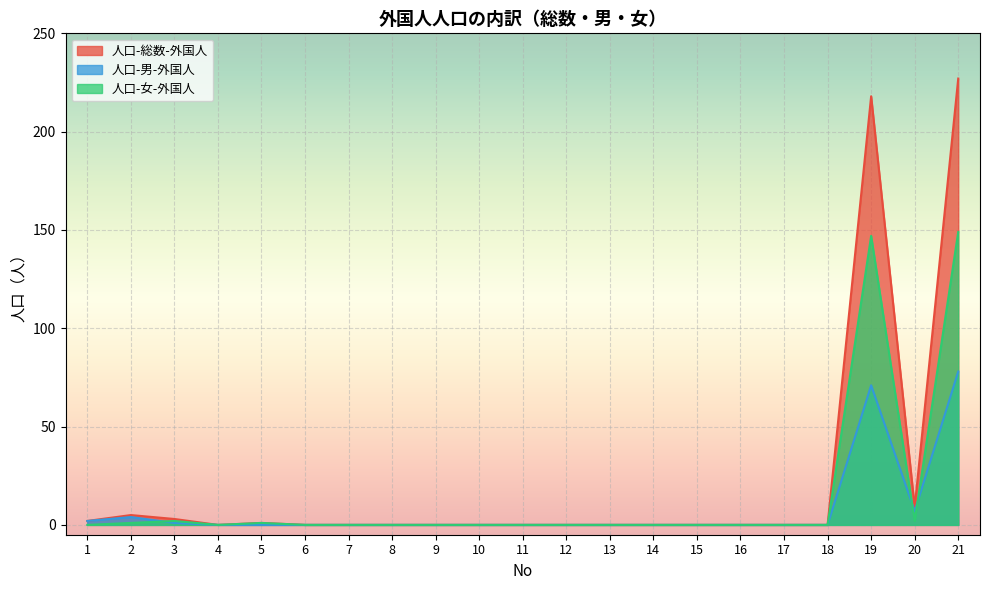

Reading left to right, transcribe all the data shown in this chart.

人口-総数-外国人: 1=2	2=5	3=3	4=0	5=1	6=0	7=0	8=0	9=0	10=0	11=0	12=0	13=0	14=0	15=0	16=0	17=0	18=0	19=218	20=9	21=227
人口-男-外国人: 1=2	2=4	3=1	4=0	5=0	6=0	7=0	8=0	9=0	10=0	11=0	12=0	13=0	14=0	15=0	16=0	17=0	18=0	19=71	20=7	21=78
人口-女-外国人: 1=0	2=1	3=2	4=0	5=1	6=0	7=0	8=0	9=0	10=0	11=0	12=0	13=0	14=0	15=0	16=0	17=0	18=0	19=147	20=2	21=149